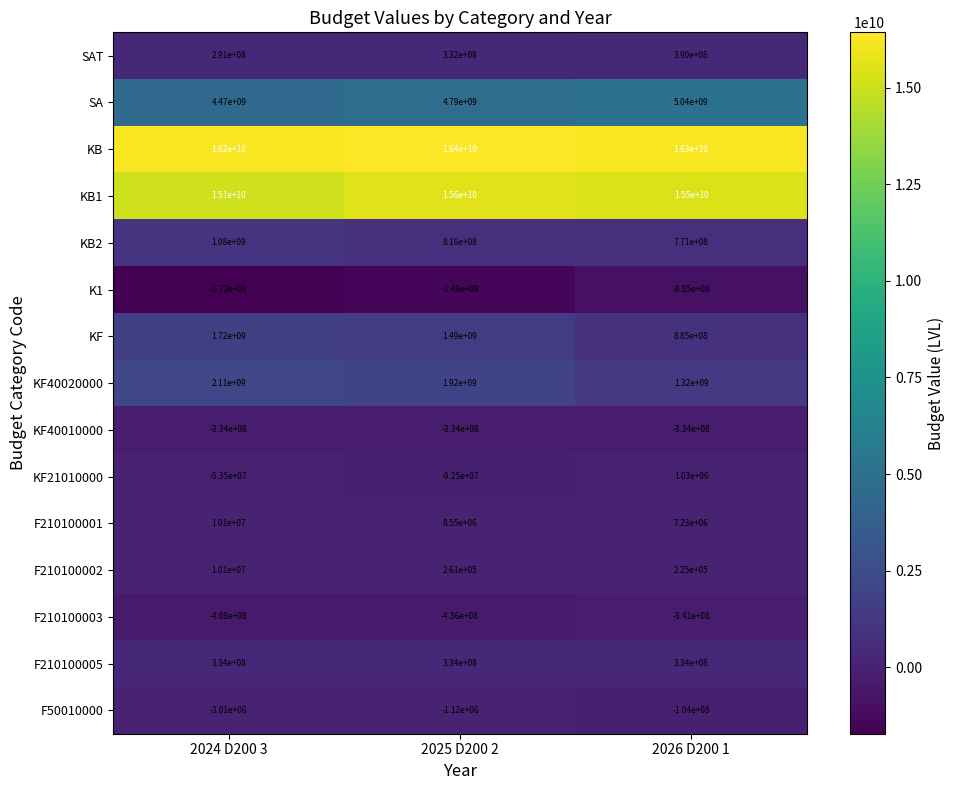

What is the minimum value shown in the chart?

-1720000000